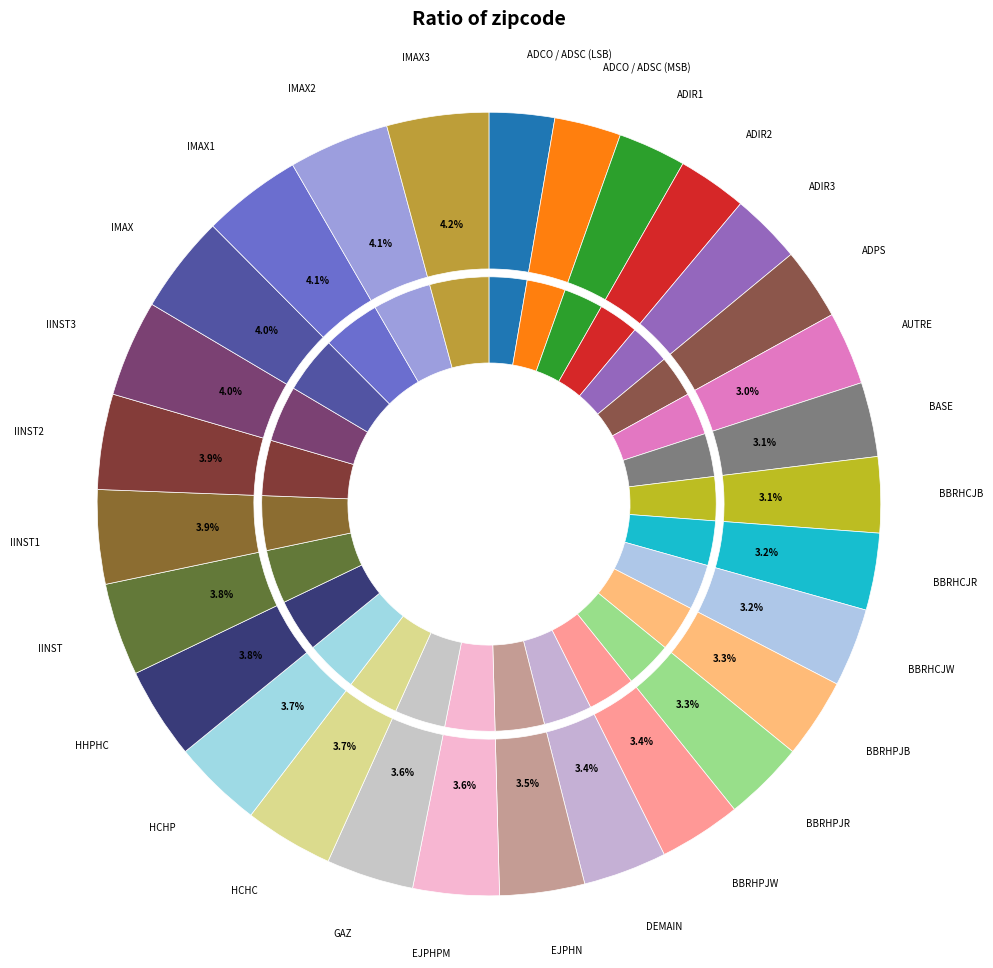

Which slice is the smallest?

ADCO / ADSC (LSB)